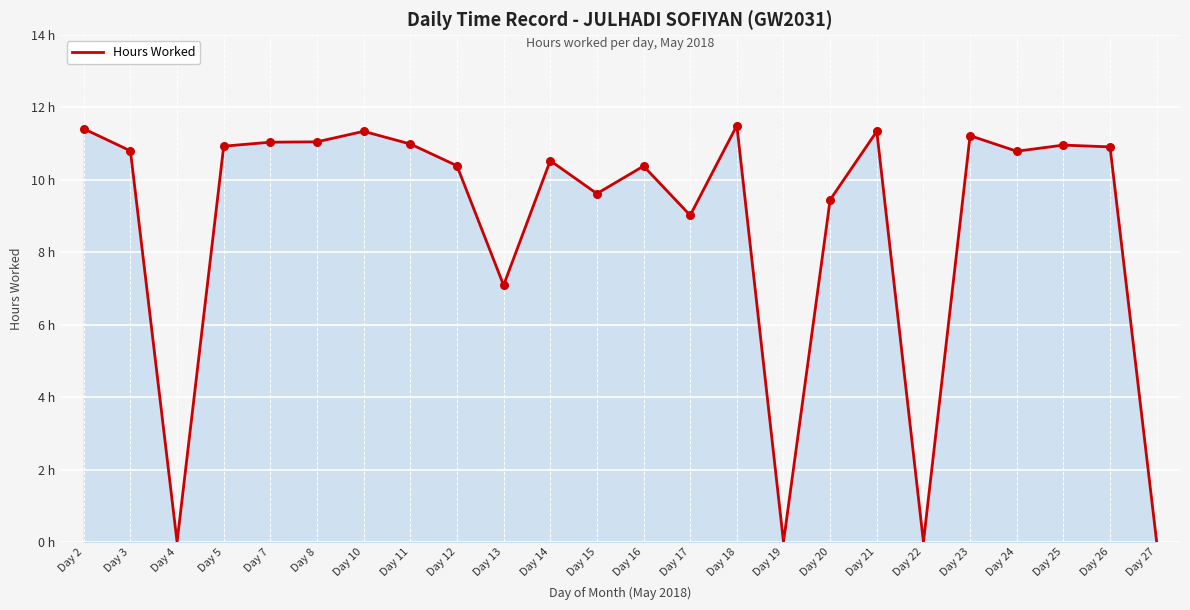

Which has a higher value, Day 17 or Day 26?

Day 26